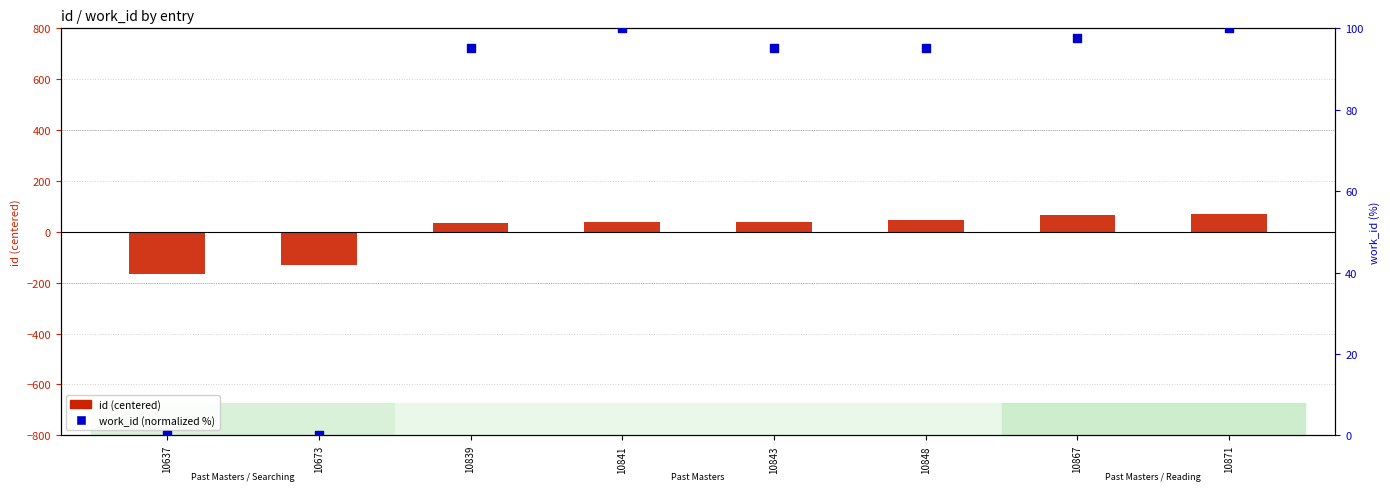

Which series has the largest total across all categories?

work_id (normalized %)